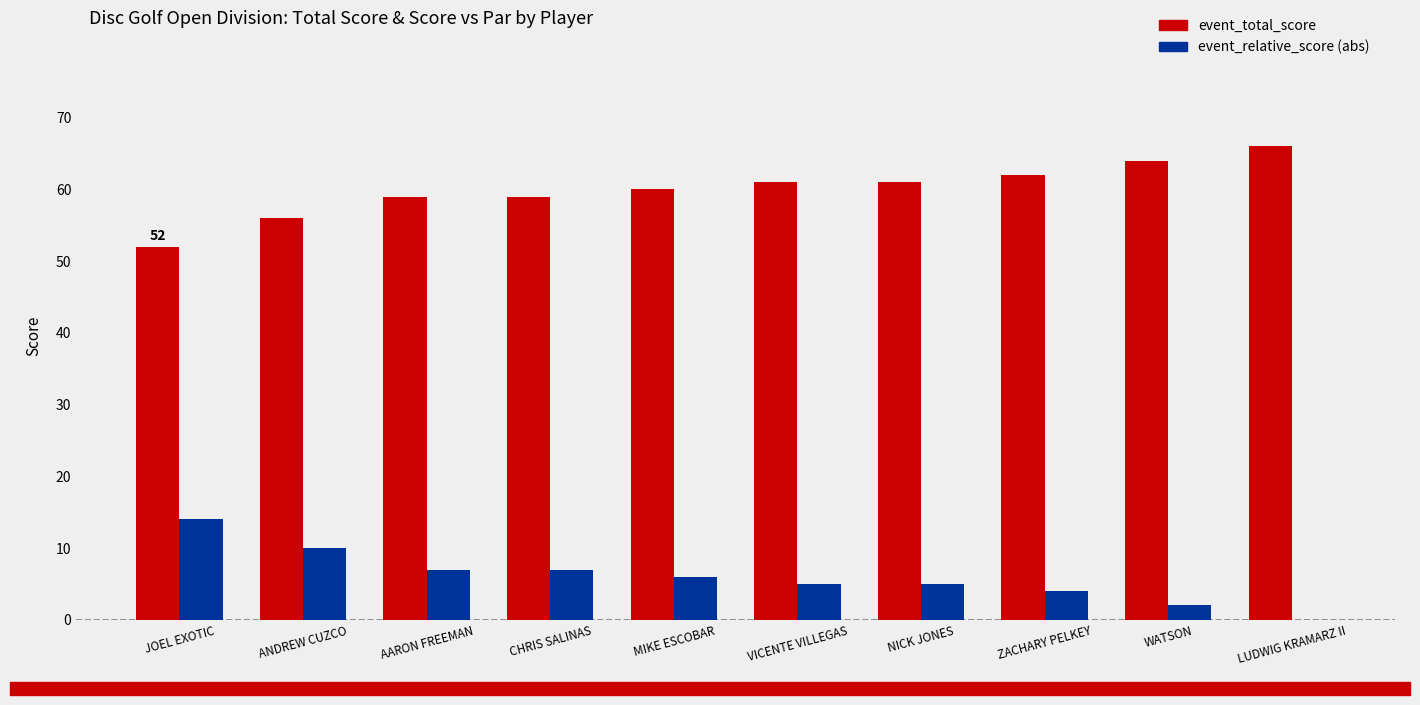

Which category has the highest value in the event_total_score series?

LUDWIG KRAMARZ II